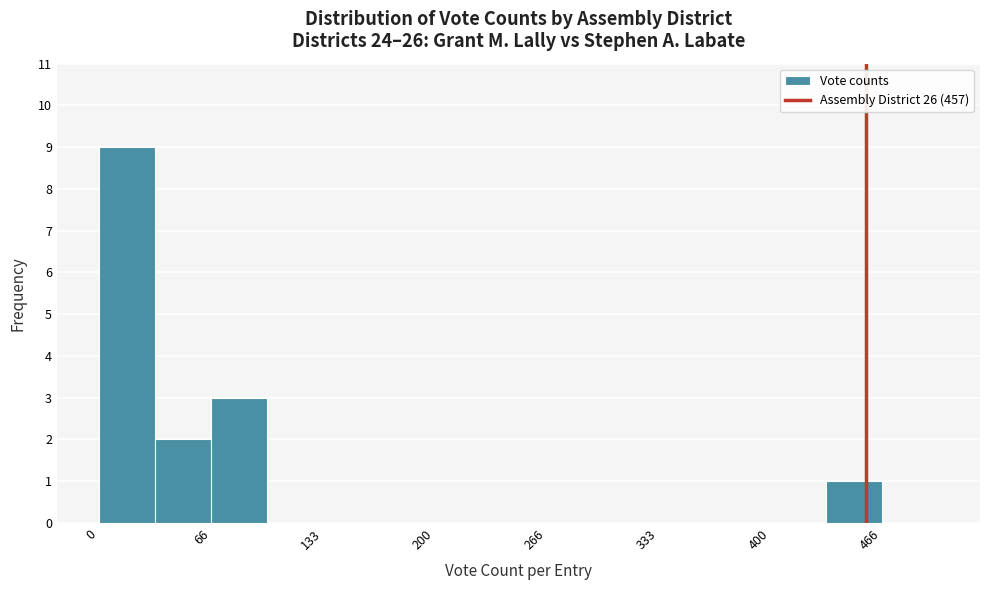

Around what value on the x-axis is the tallest bar? Give the approximate position of its centre, as read against the axis.

20